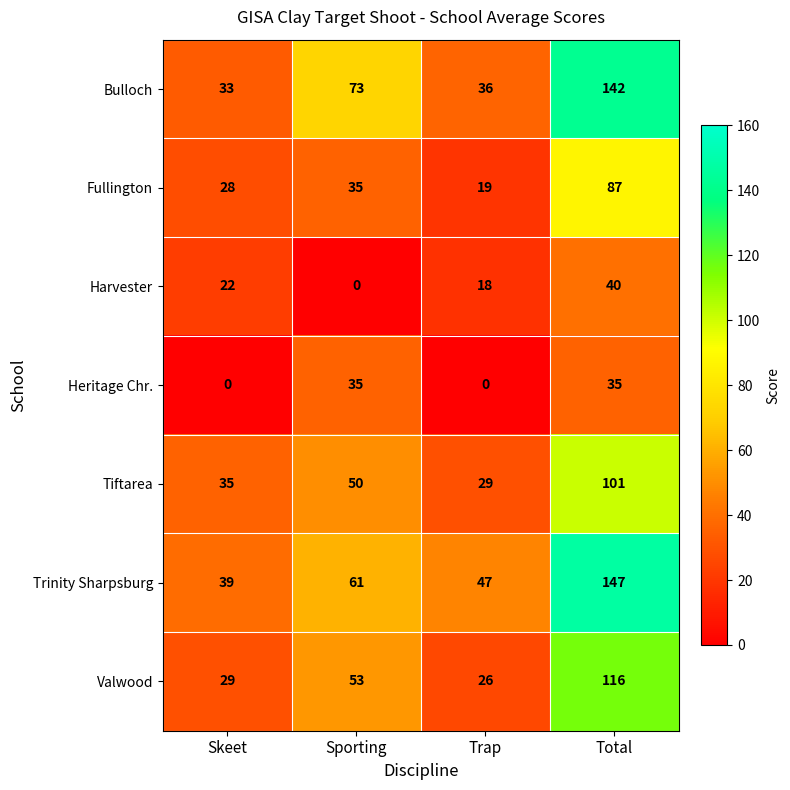

The value of Valwood at Trap is 16. True or false?

False